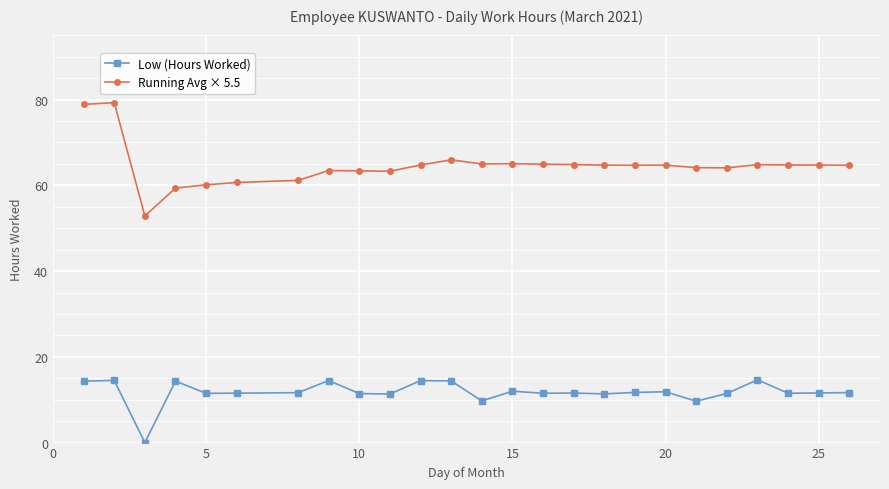

True or false: Running Avg × 5.5 has more than 1 points higher than both neighbors.

True